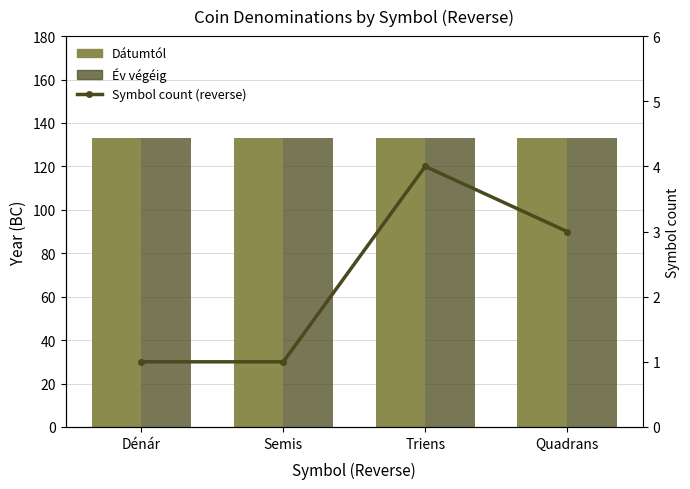

At how many categories does at least one series exceed 40?

4